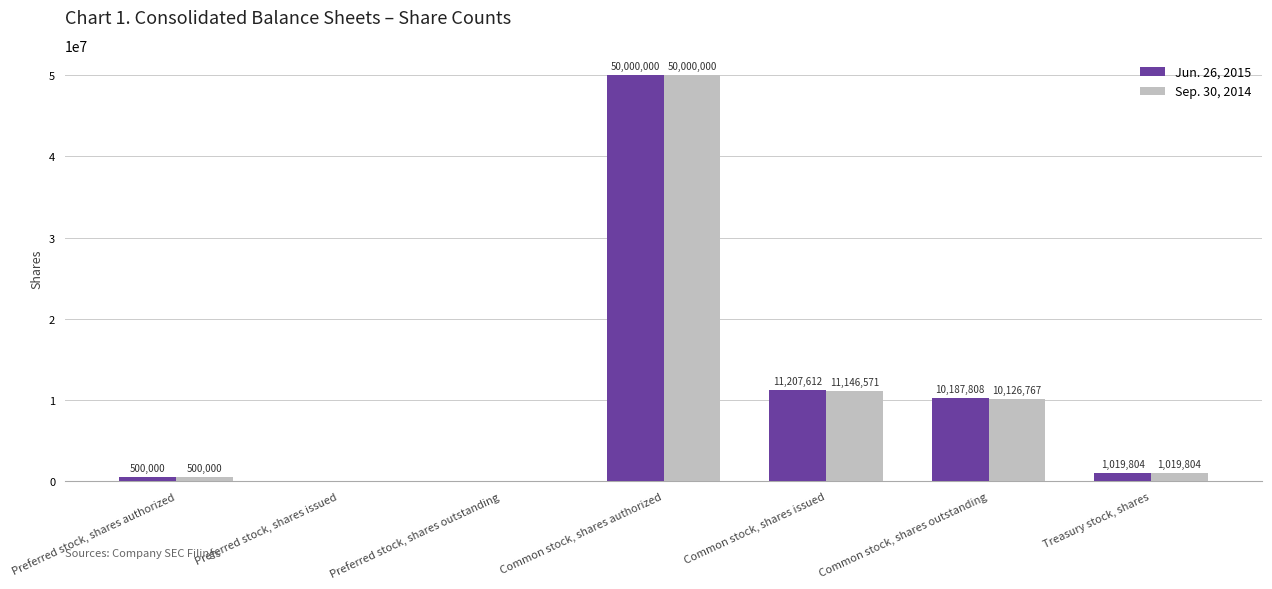

Is the value of Sep. 30, 2014 at Treasury stock, shares greater than the value of Jun. 26, 2015 at Common stock, shares authorized?

No